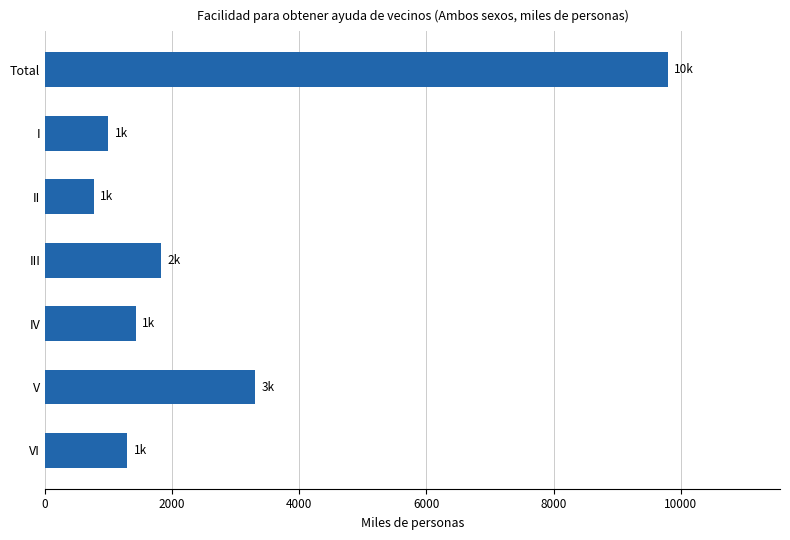

List the labels in order of value, largest first.

Total, V, III, IV, VI, I, II